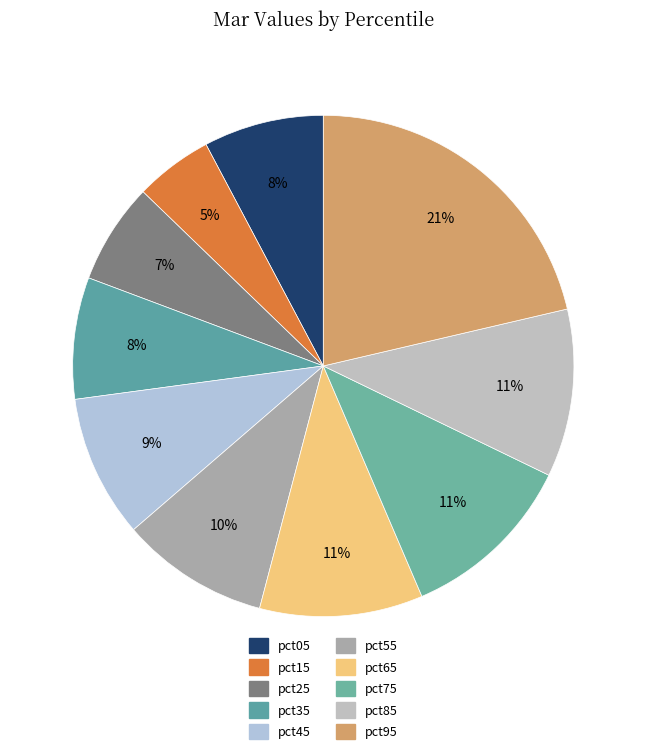

Is it true that pct15 is 5% of the pie?

True